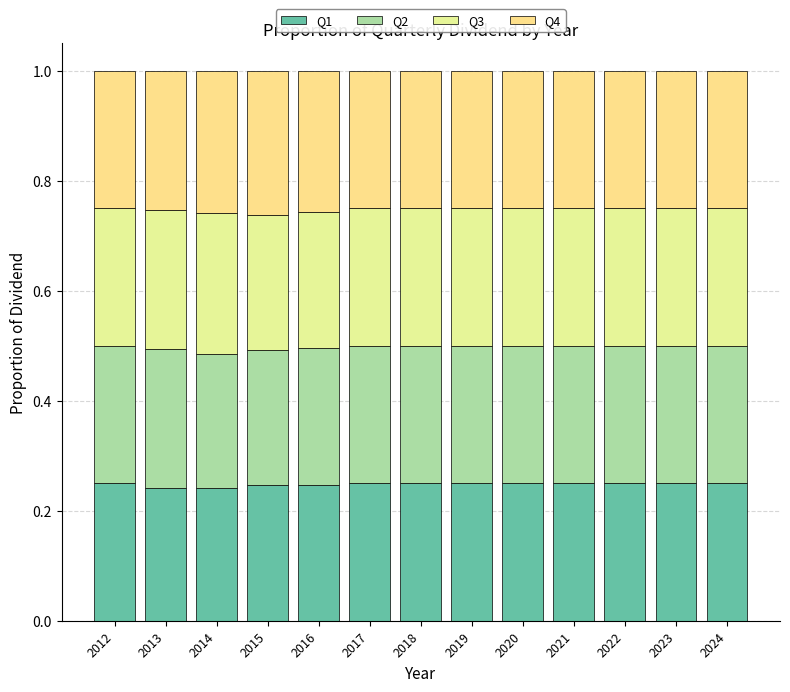

Rank the series by their average value, from highest to lowest.

Q4, Q3, Q2, Q1